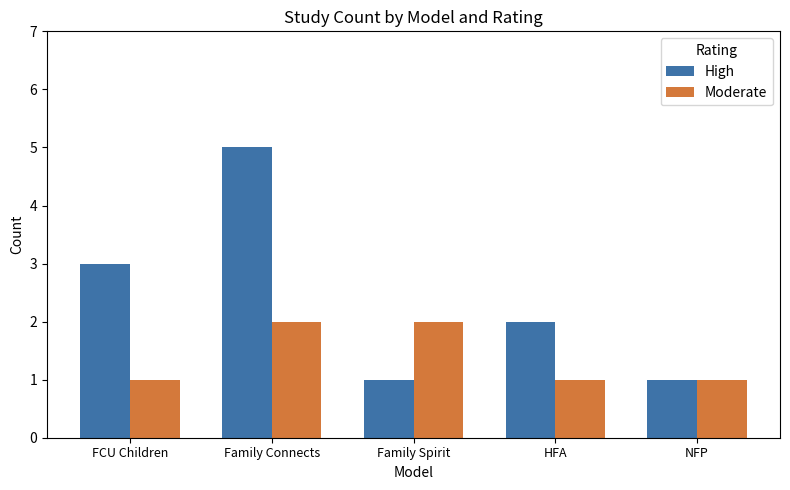

What is the sum of the High values at NFP and FCU Children?

4